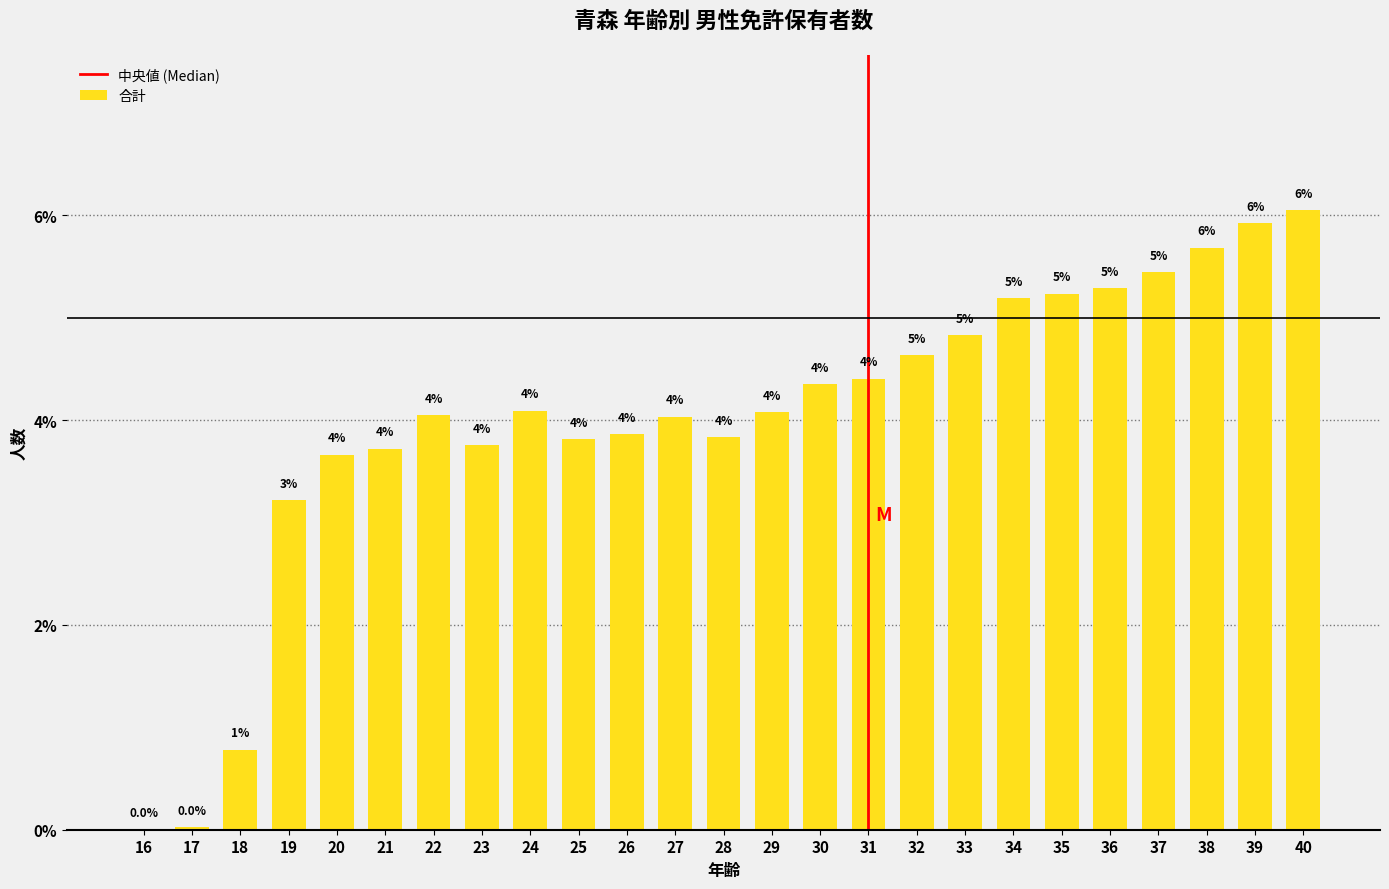

Where does the data first go above 4?

22